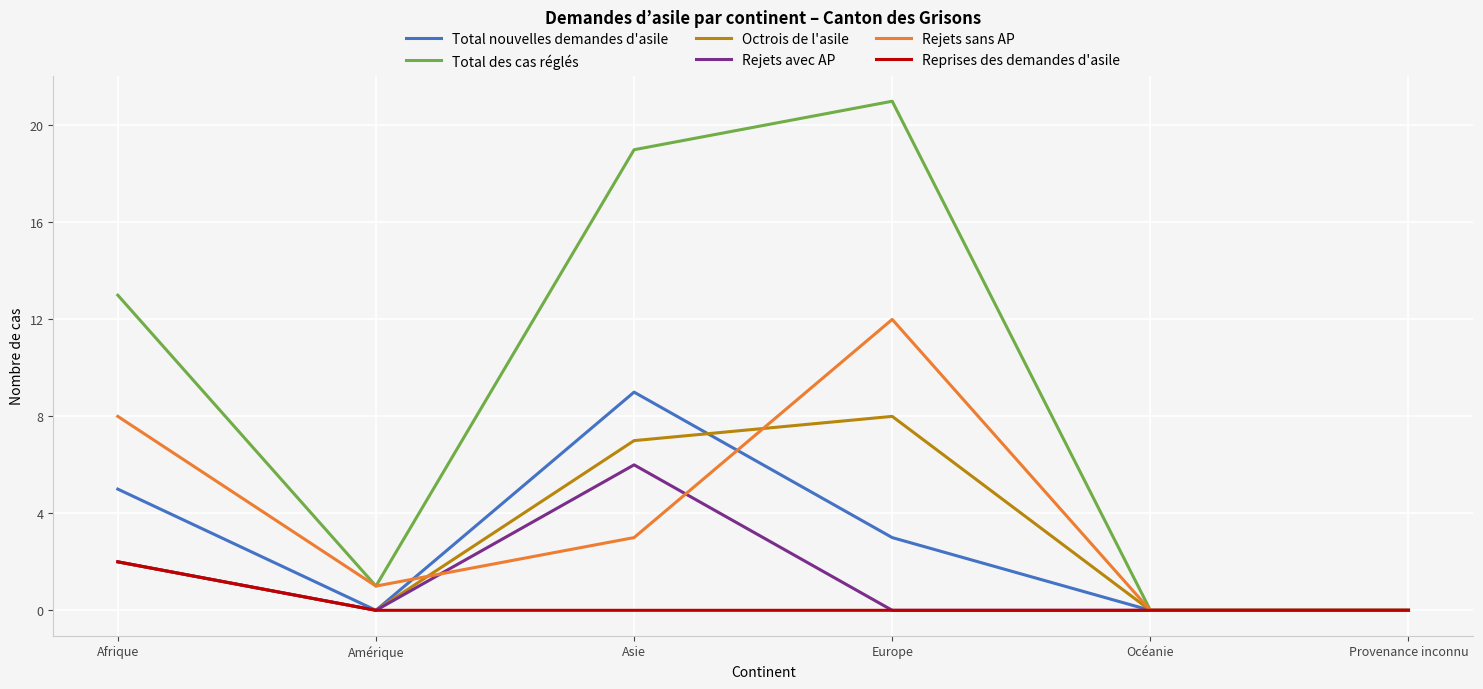

What is the highest value of the Octrois de l'asile series?

8